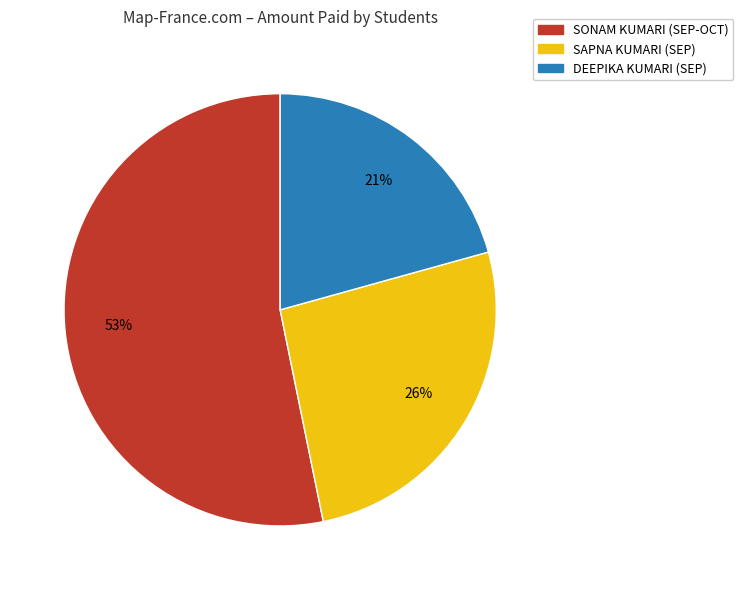

Does any single category account for the majority?

Yes